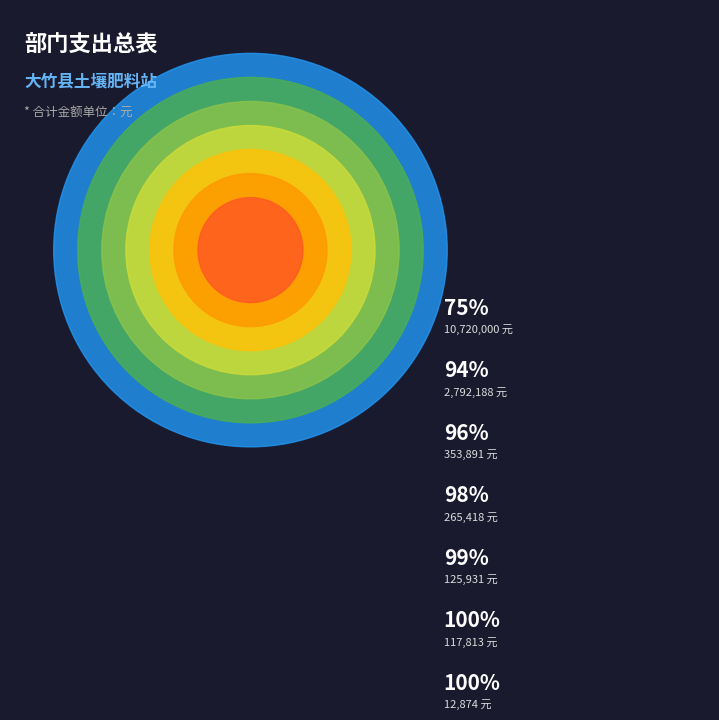

Count the number of slices in the pie.

7